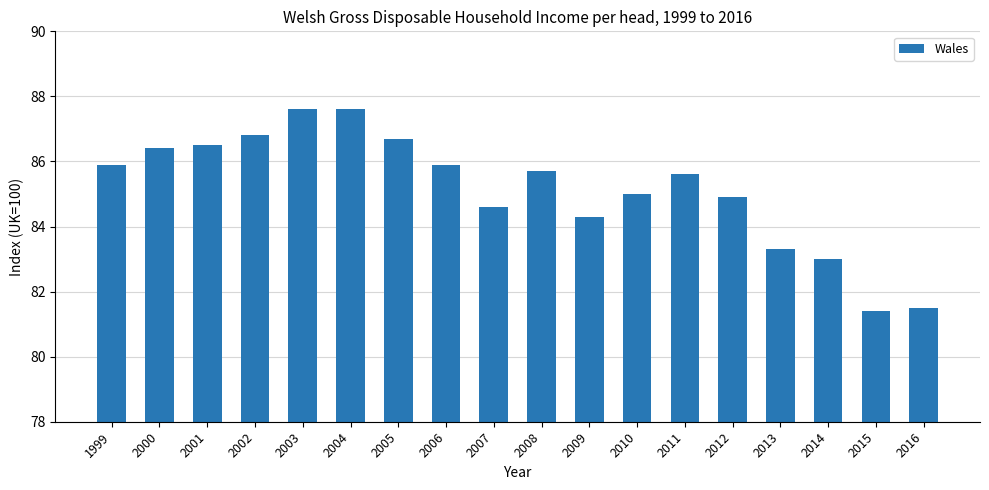

How many bars are there in total?

18